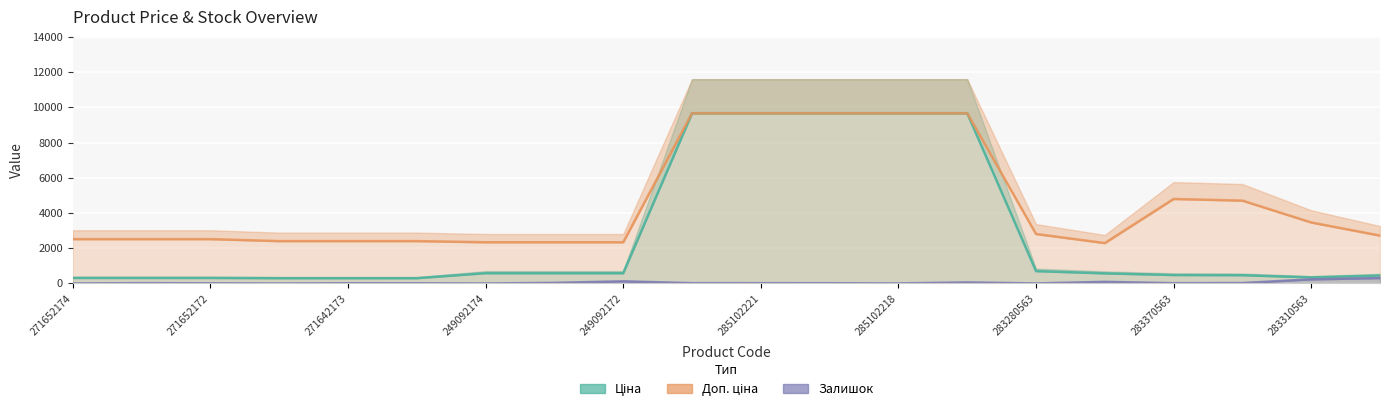

What is the sum of all Ціна values?

54948.1